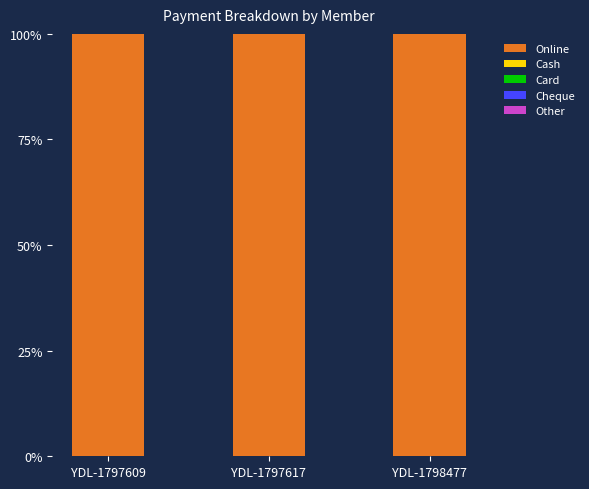

The value of Cash at YDL-1797617 is 0. True or false?

True